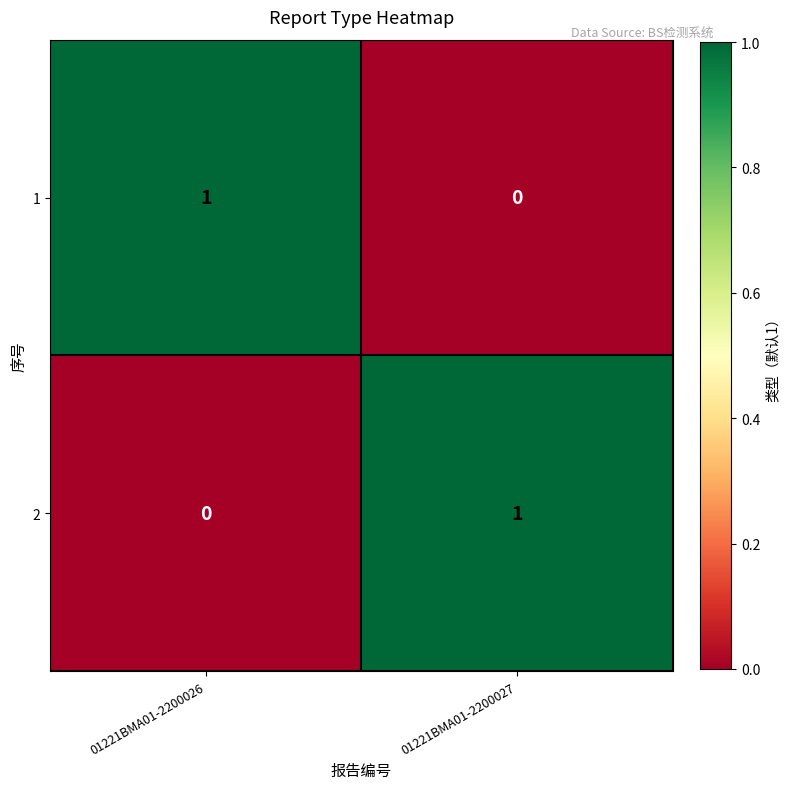

How many values in the 1 series are below 1?

1